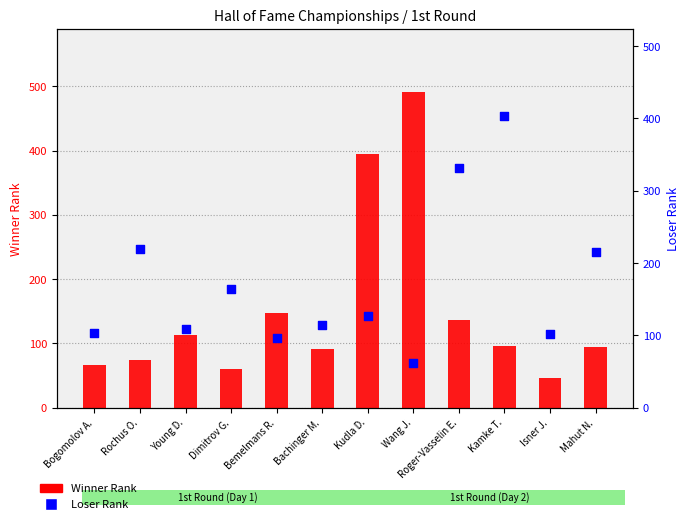

Which series has the largest total across all categories?

Loser Rank